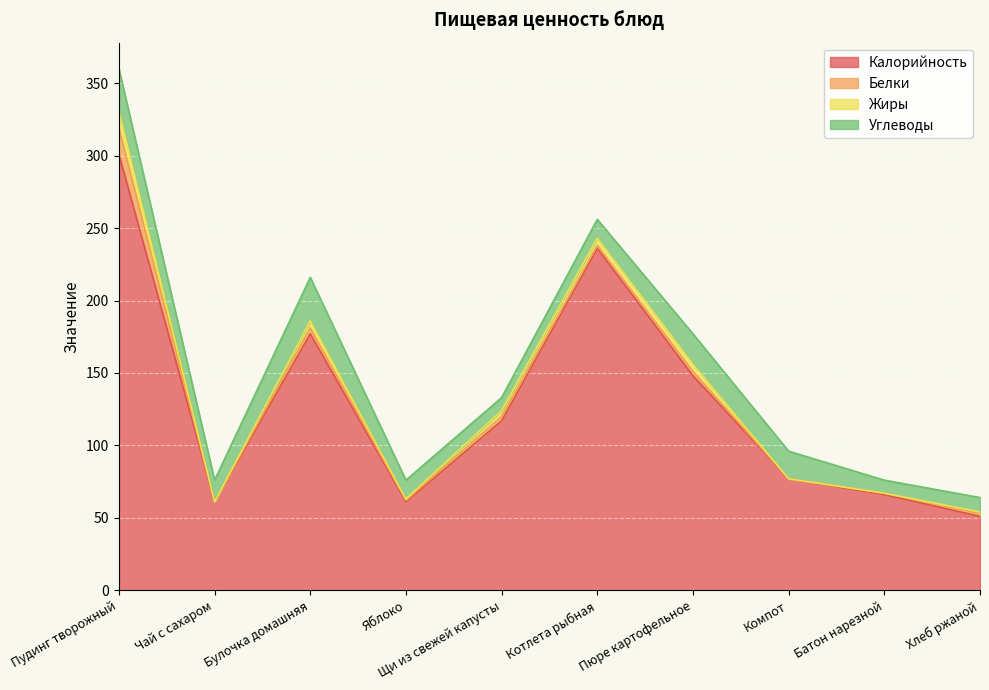

What position from the left is Щи из свежей капусты?

5